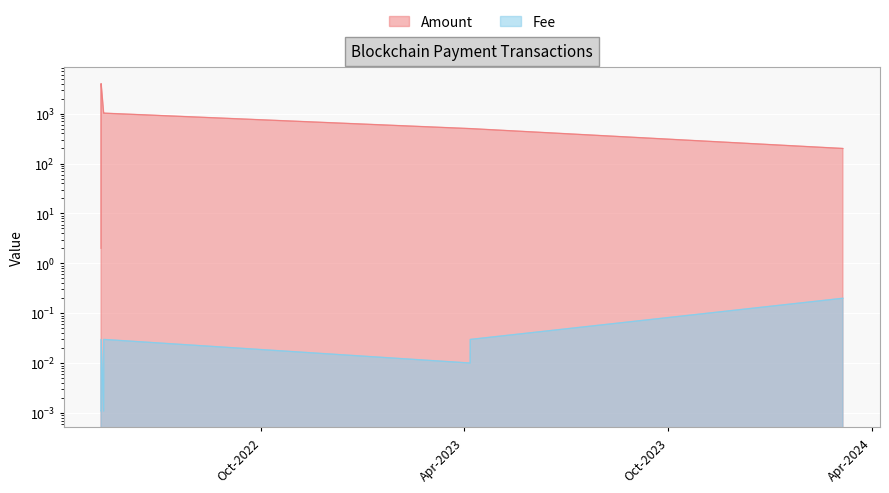

True or false: Amount and Fee cross at least once.

False